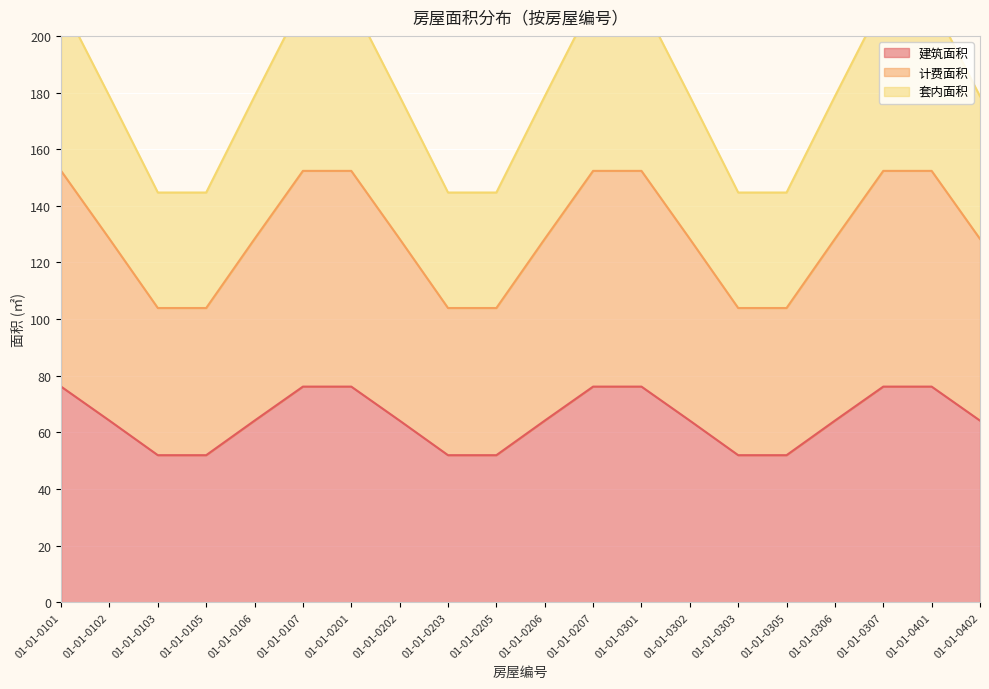

List the series in order of their overall mean, highest first.

套内面积, 计费面积, 建筑面积